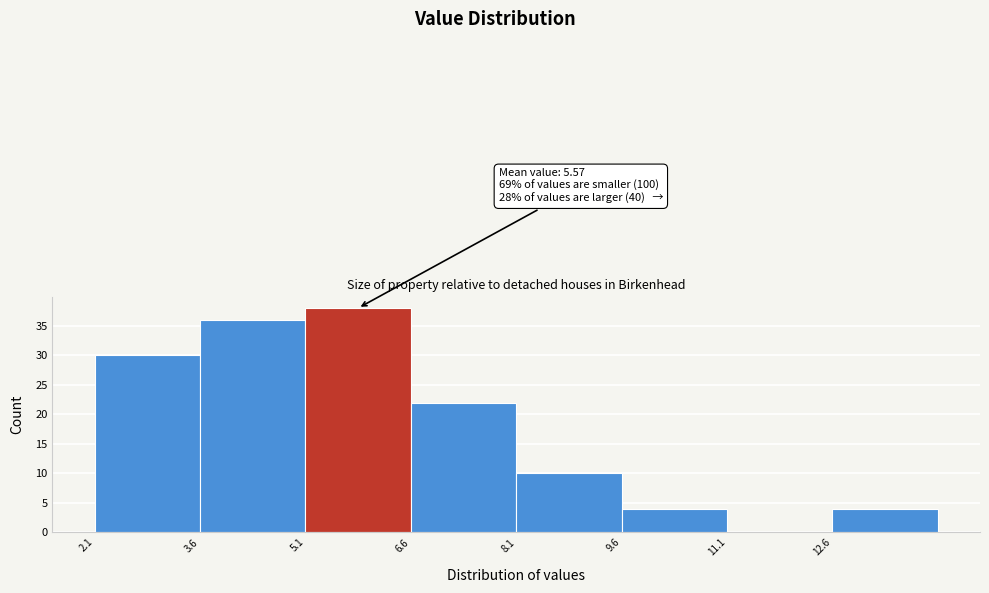

Over which range of the x-axis is the bar tallest?

5.0 to 6.6